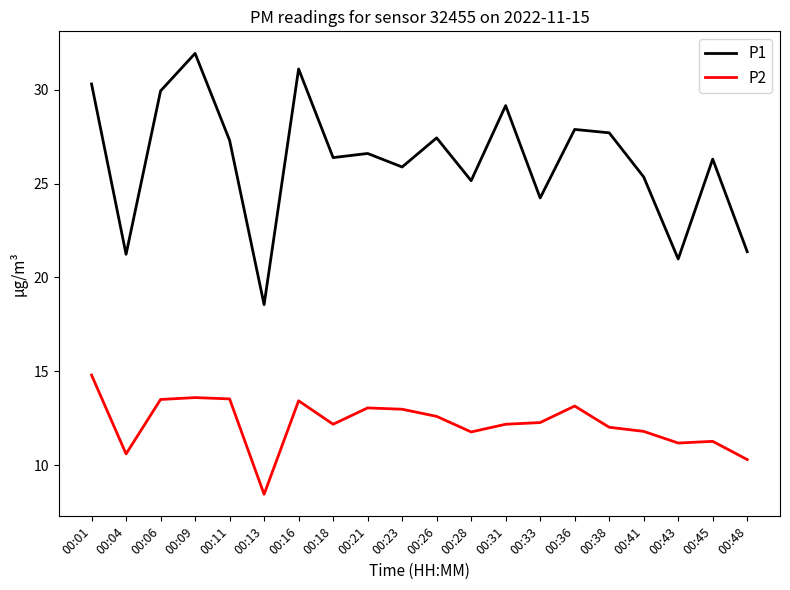

What is the maximum value shown in the chart?

31.9